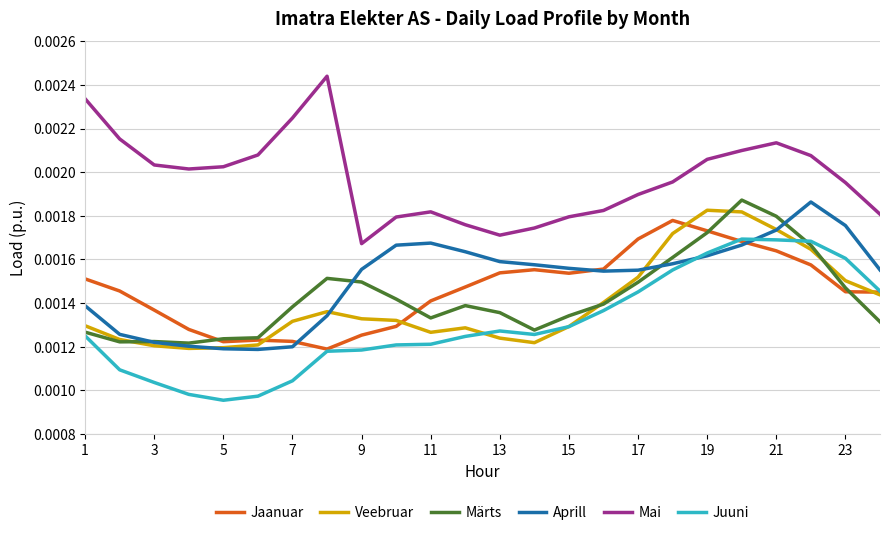

True or false: Märts and Mai intersect in this chart.

False